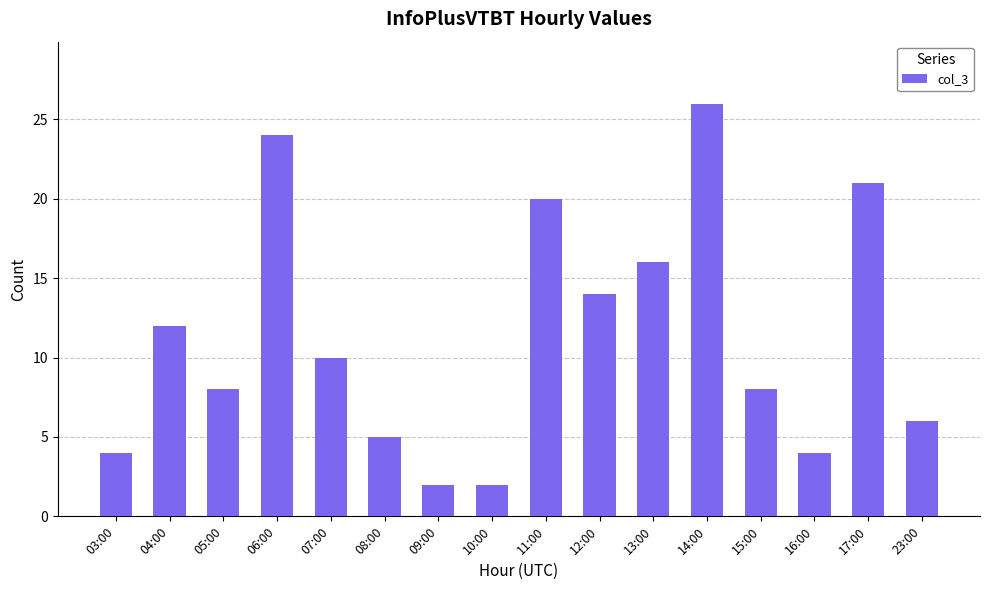

Is it true that the value at 05:00 is 8?

True